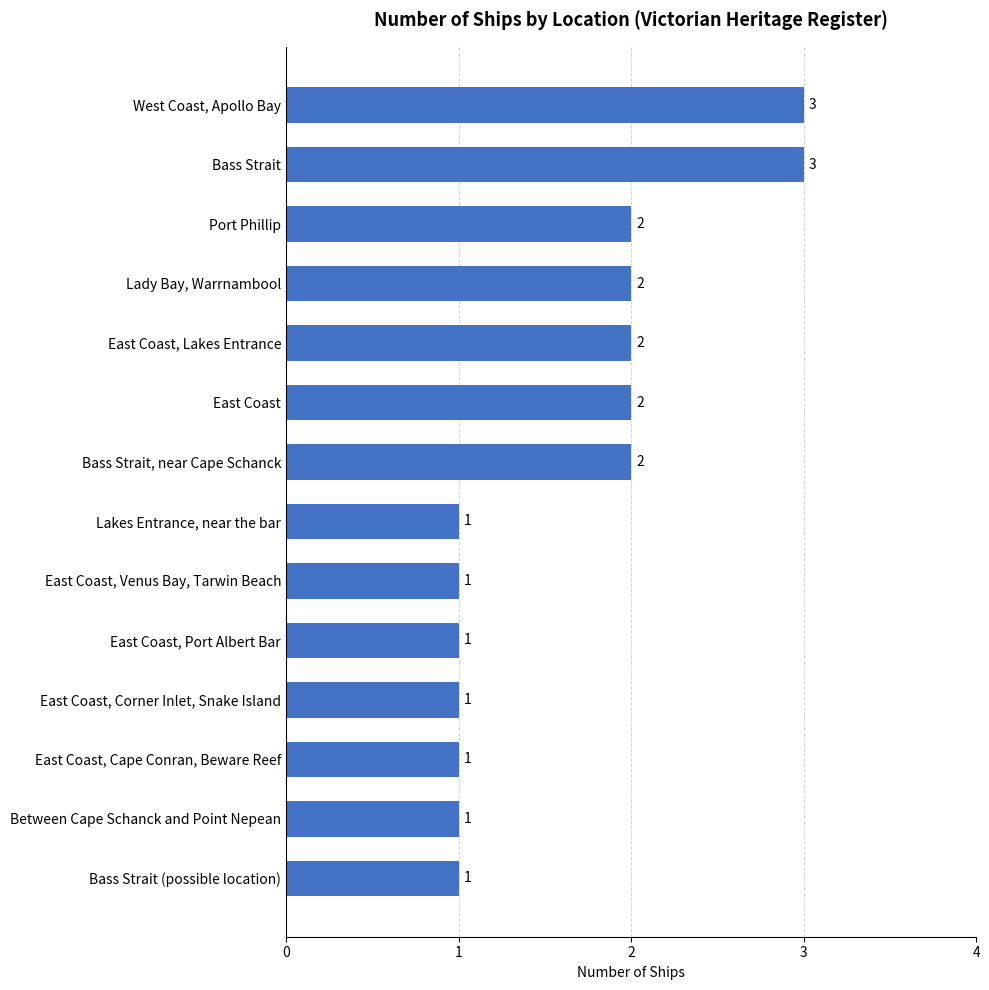

Is it true that the value at West Coast, Apollo Bay is 5?

False